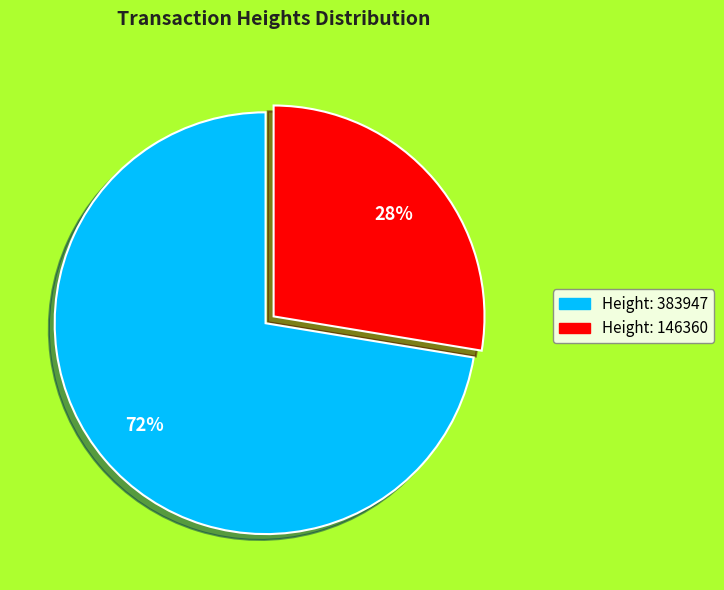

The Height: 383947 slice represents 72% of the pie. True or false?

True